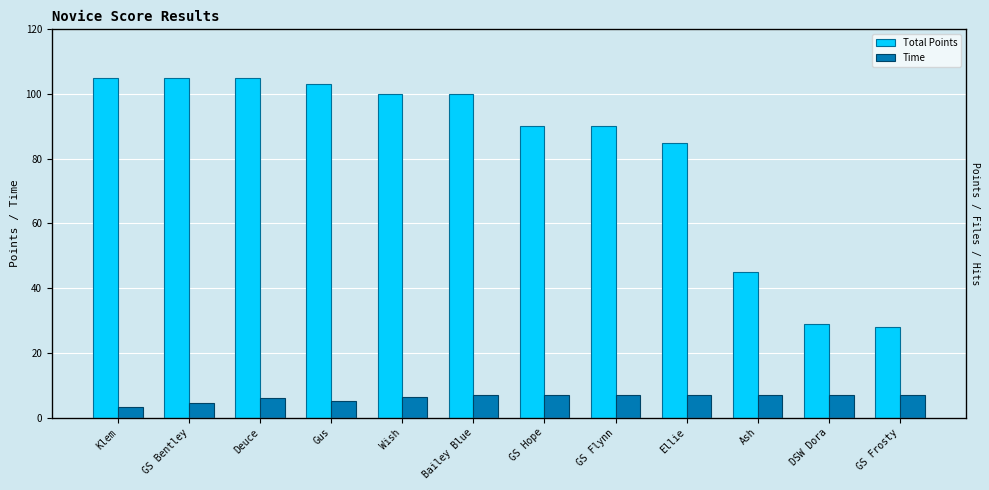

The Time series shows 7.0 at Ash. True or false?

True